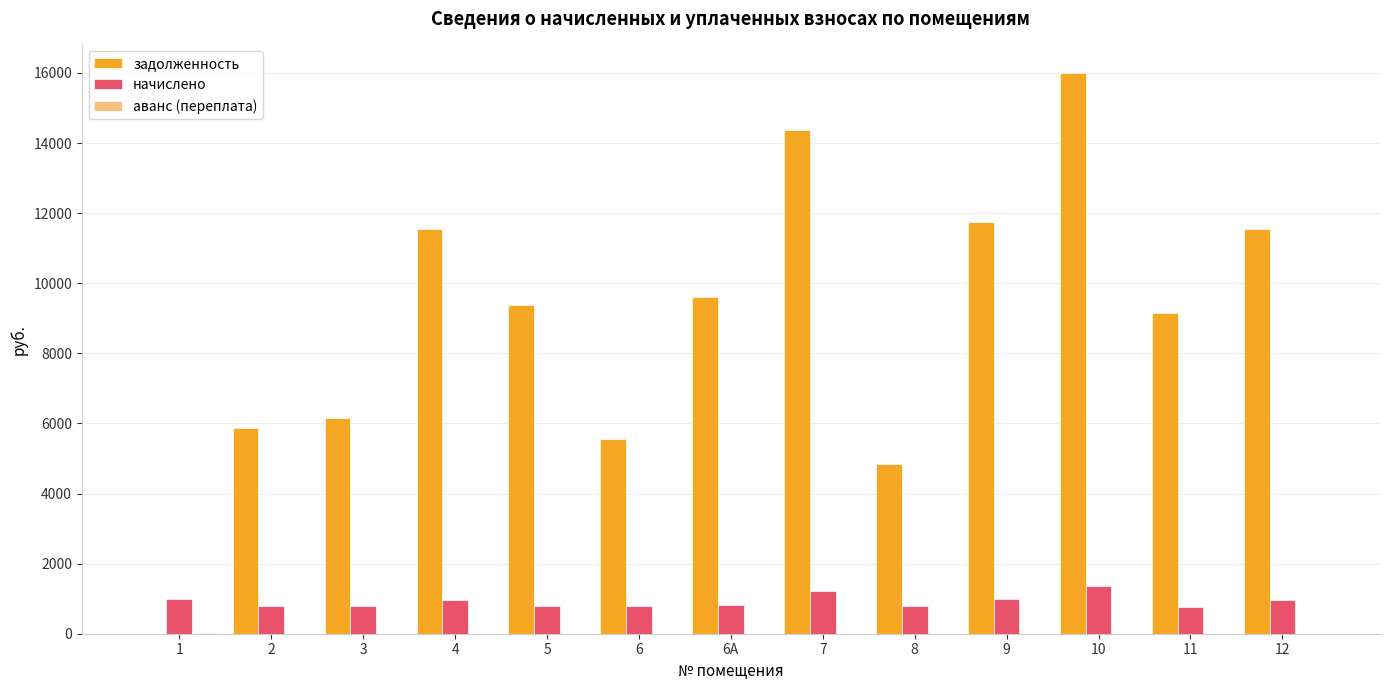

Are the bars horizontal?

No